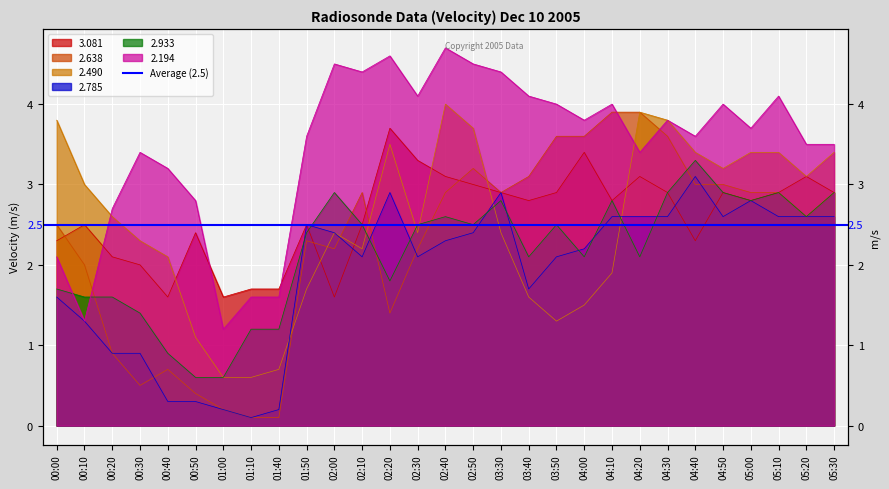

True or false: 2.194 and 2.785 cross at least once.

False